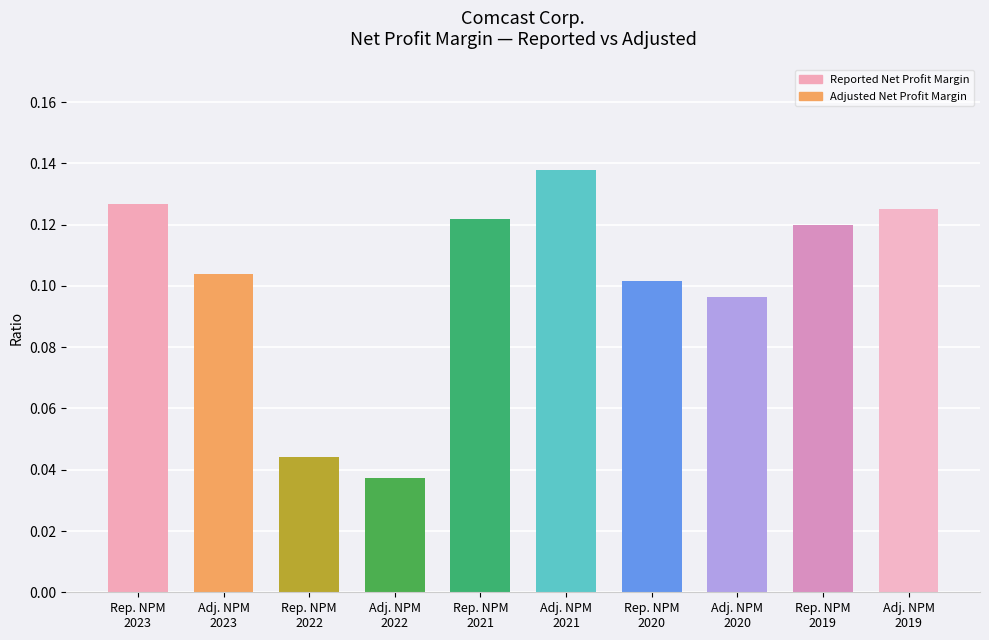

What is the label of the 2nd bar from the right?

Rep. NPM
2019